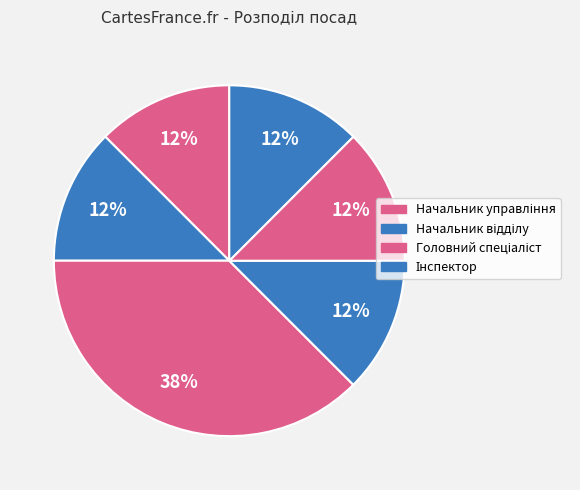

To the nearest percent, what is the difference between the largest and smallest slice percentages?

25%